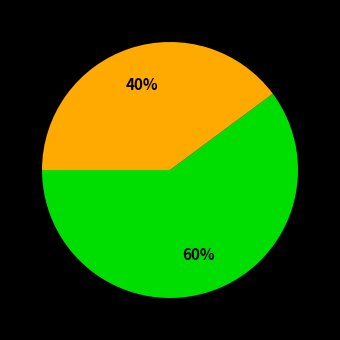

Is there any slice that represents more than half of the pie?

Yes